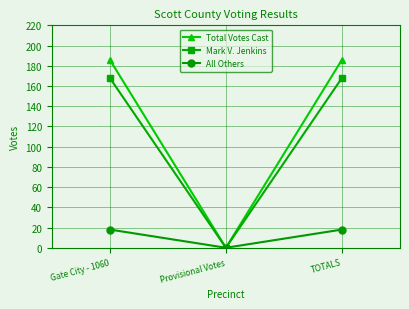

How many Mark V. Jenkins values are between 0 and 168?

3